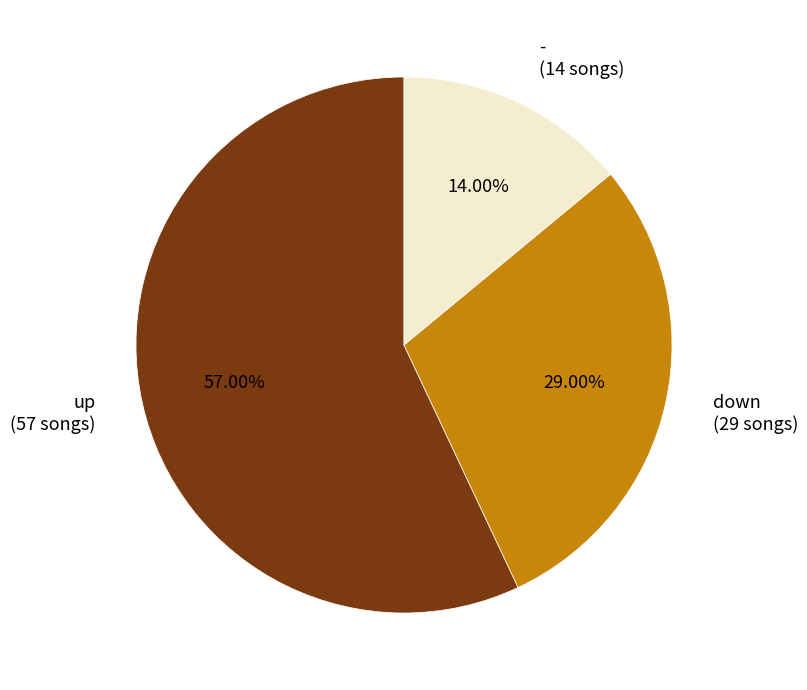

Which category has the smallest portion of the pie?

-